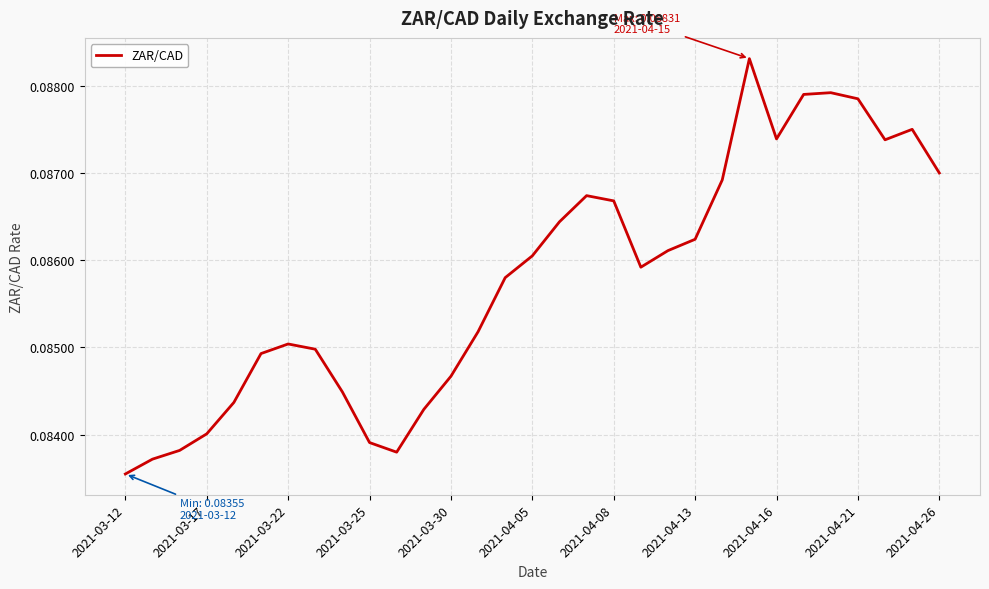

Does the chart have visible grid lines?

Yes